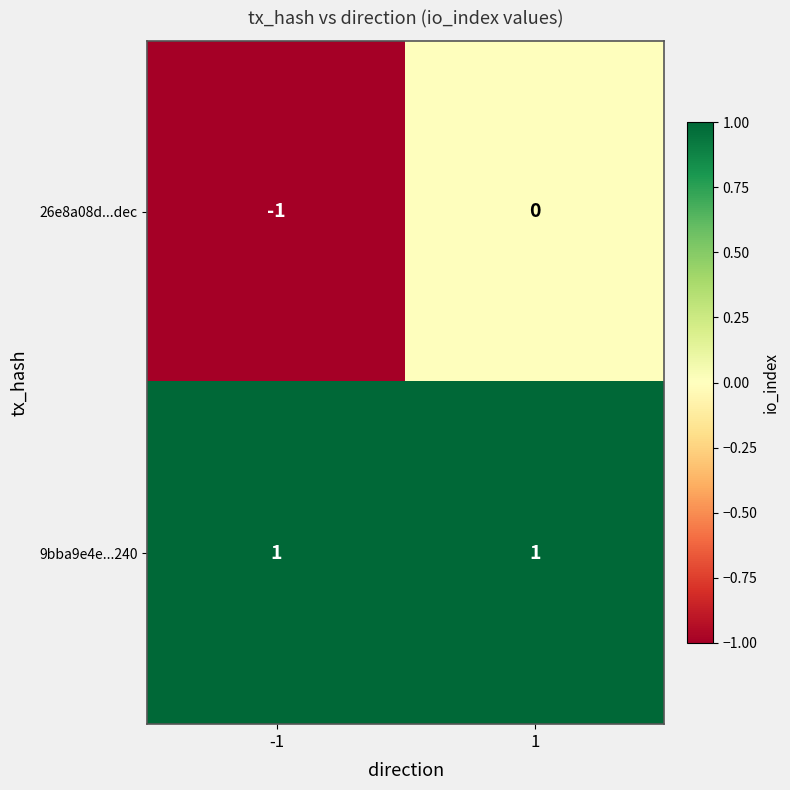

True or false: 26e8a08d...dec has a value of -1 at -1.

True